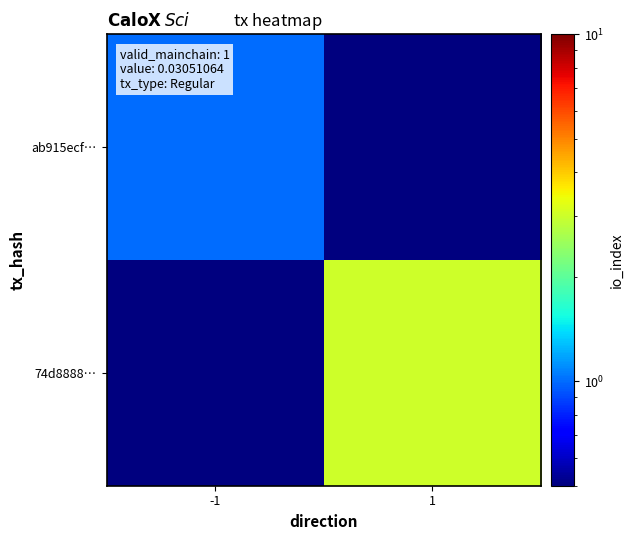

Reading left to right, list all the values displayed in this chart.

ab915ecf…: -1=1.0	1=0.1
74d8888…: -1=0.1	1=3.0